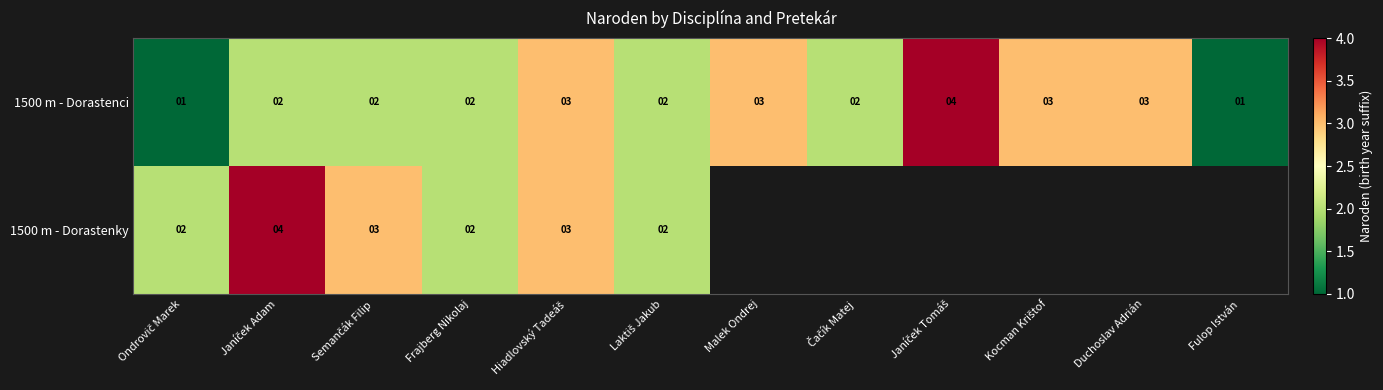

The value of 1500 m - Dorastenci at Frajberg Nikolaj is 2. True or false?

True